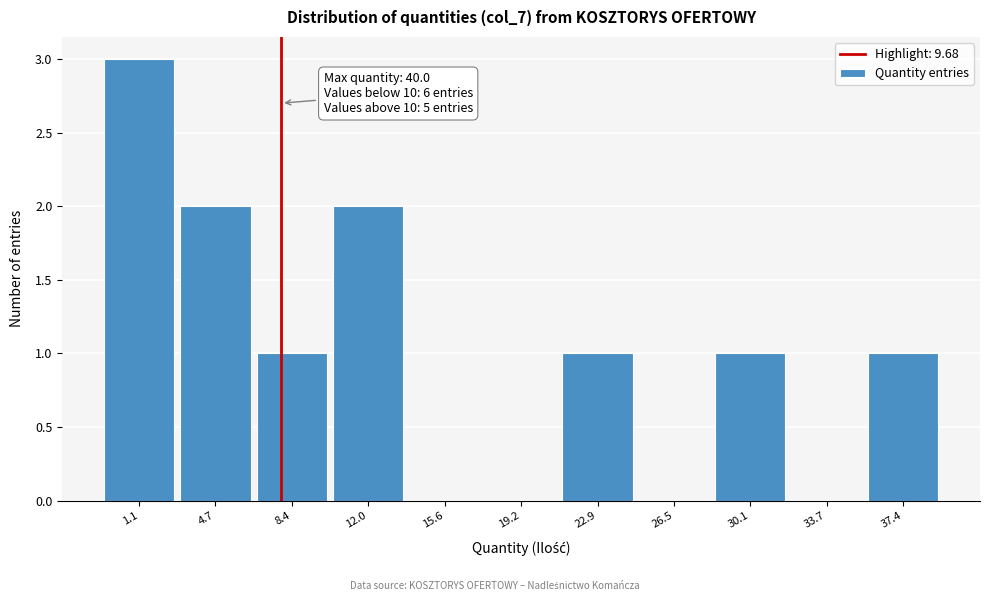

Reading left to right, transcribe all the data shown in this chart.

1.1=3	4.7=2	8.4=1	12.0=2	15.6=0	19.2=0	22.9=1	26.5=0	30.1=1	33.7=0	37.4=1